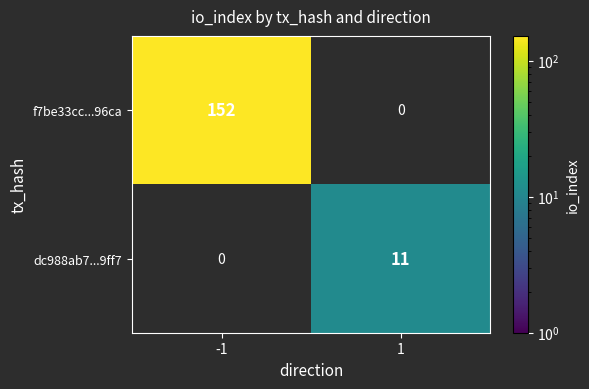

What is the approximate value of f7be33cc...96ca at -1, to the nearest 10?

150